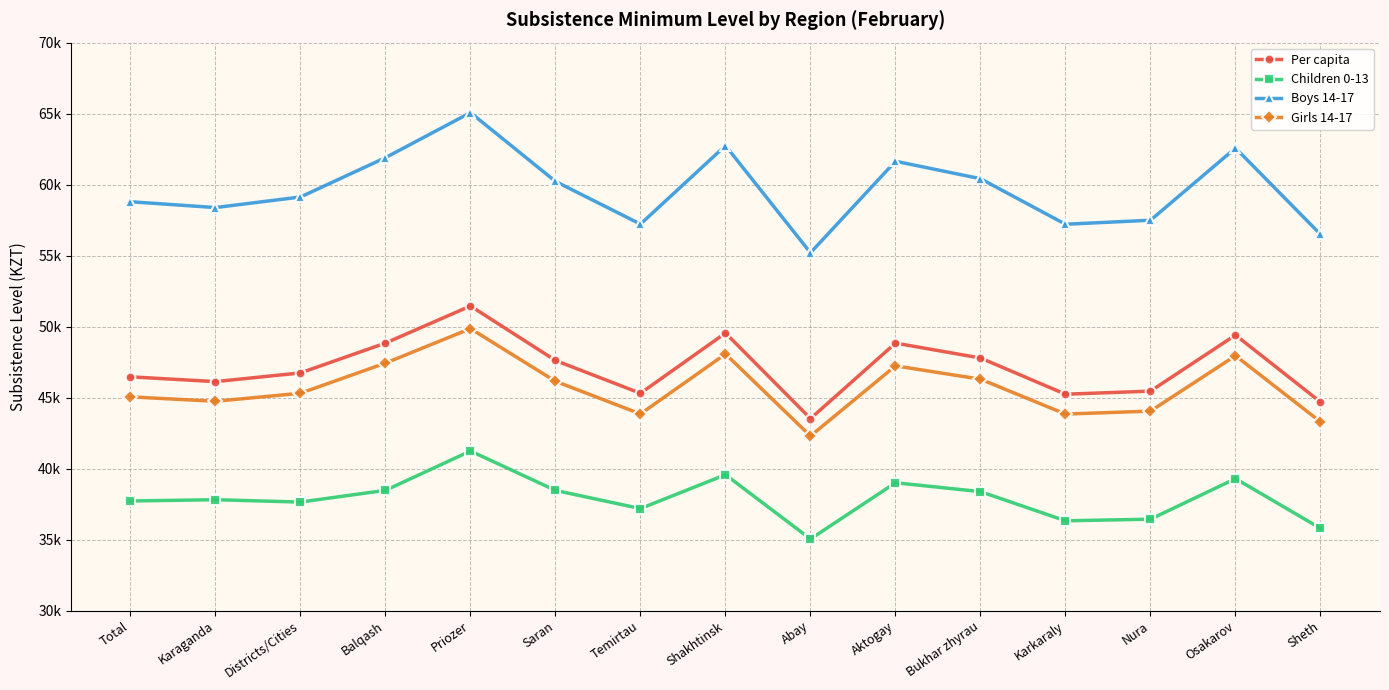

In Boys 14-17, how many points are lower than both neighbors (excluding endpoints)?

4